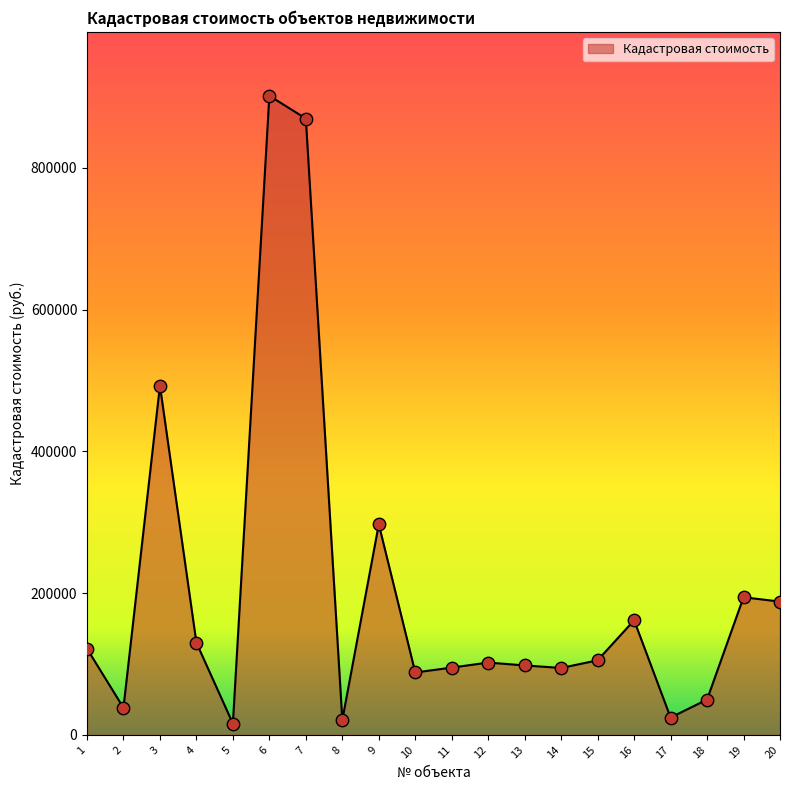

What is the change in value from 14 to 16?

+67314.2